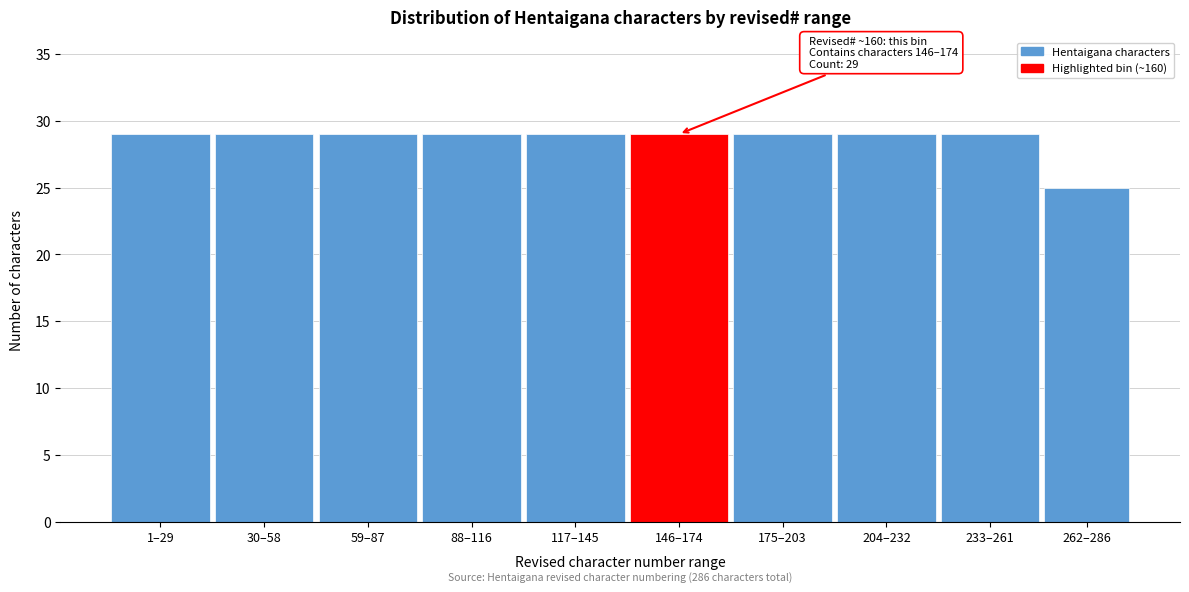

Reading right to left, transcribe all the data shown in this chart.

262–286=25	233–261=29	204–232=29	175–203=29	146–174=29	117–145=29	88–116=29	59–87=29	30–58=29	1–29=29